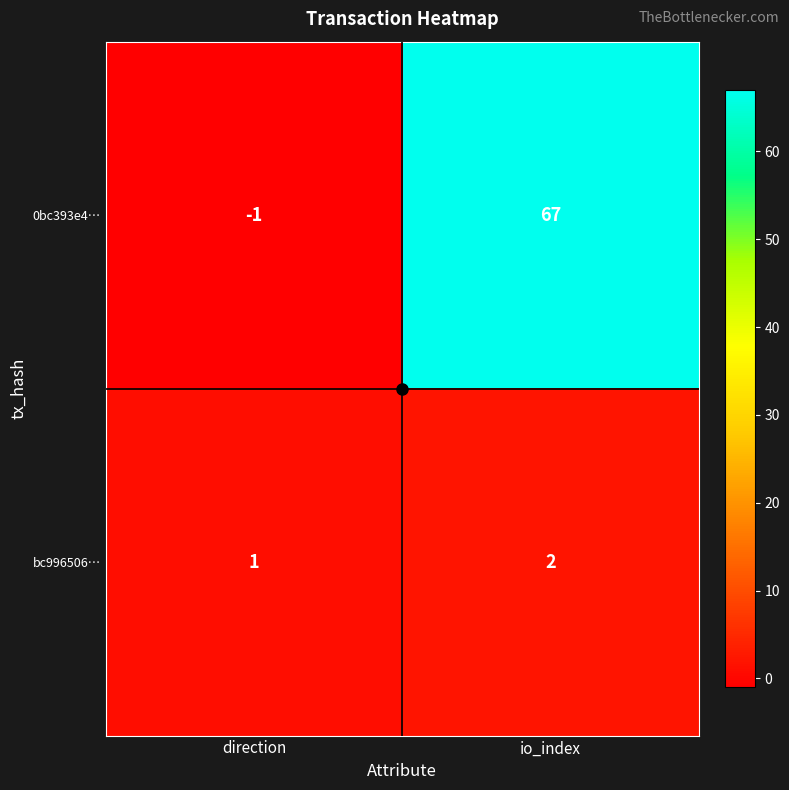

How many categories are shown in the chart?

2